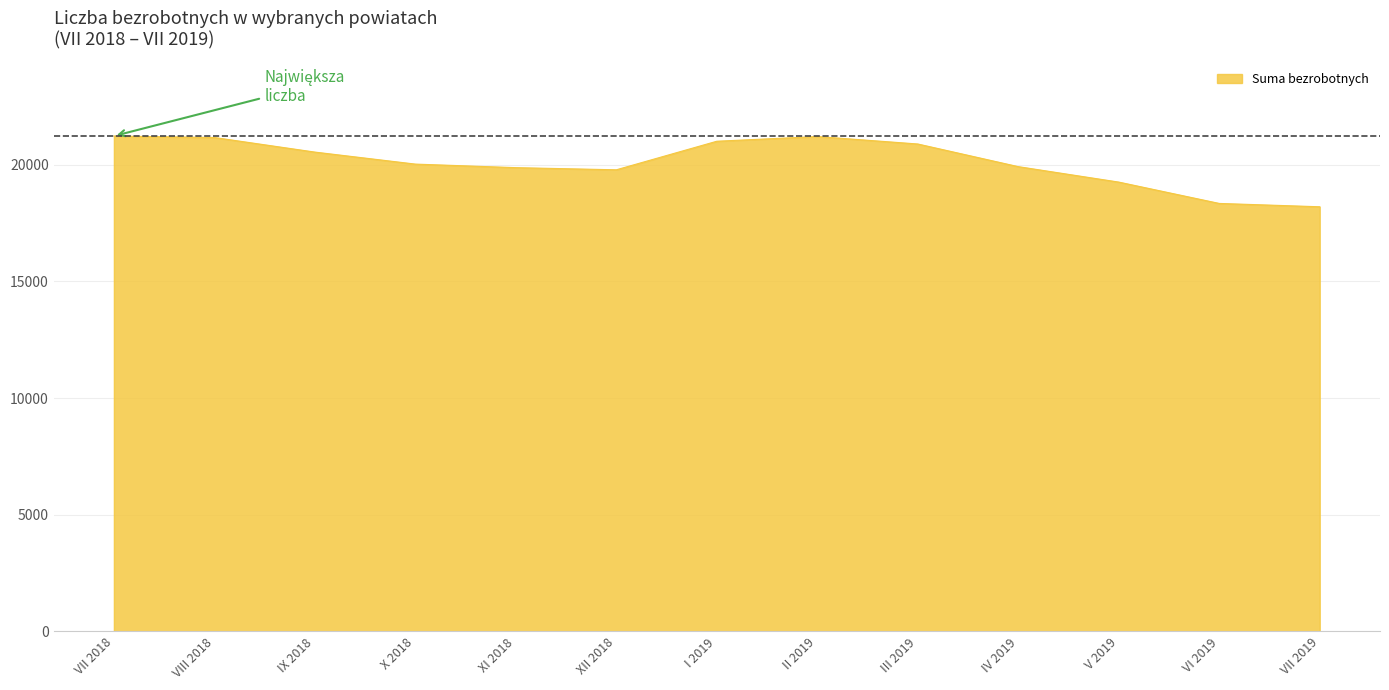

What is the difference between the values at V 2019 and VII 2018?

1975